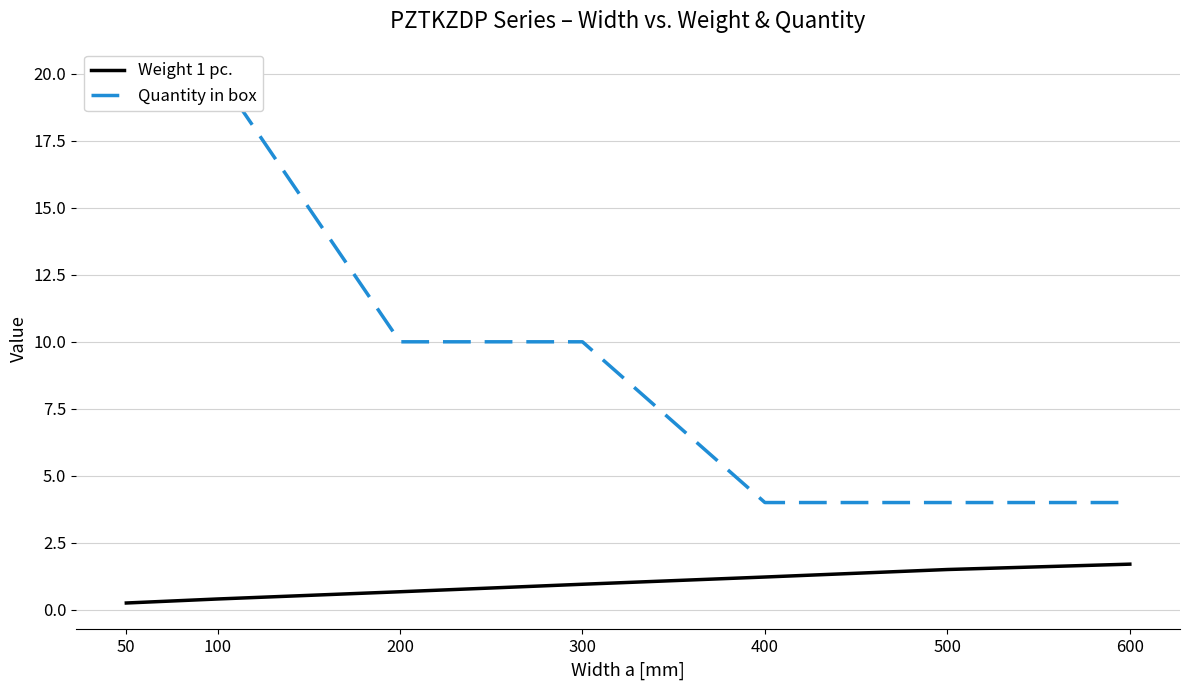

How many data points does each series have?

7